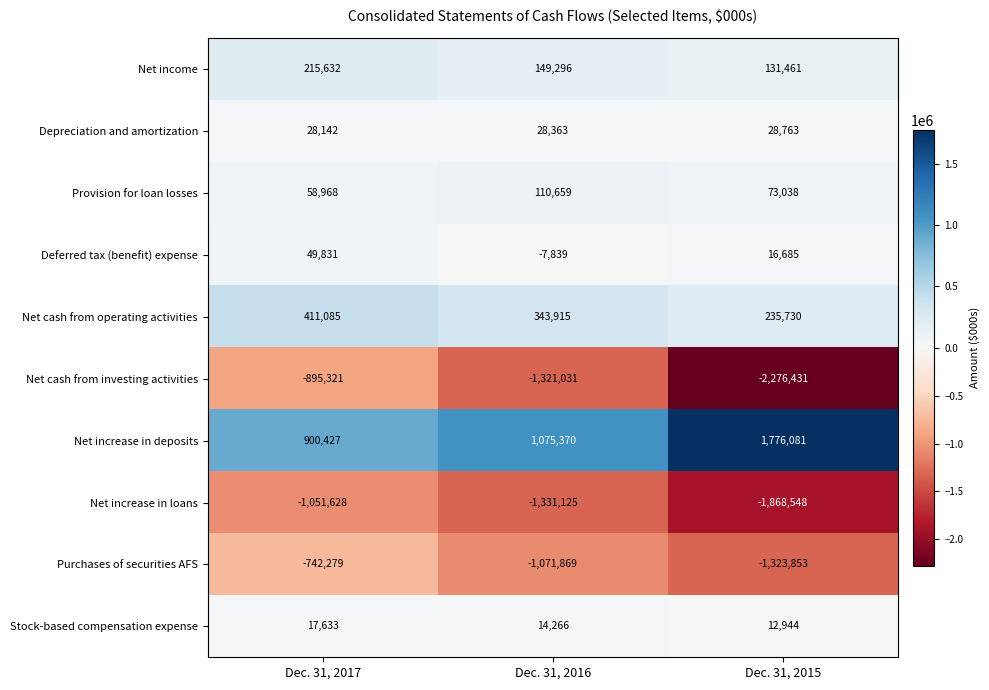

What is the total value across all series at Dec. 31, 2016?

-2009995